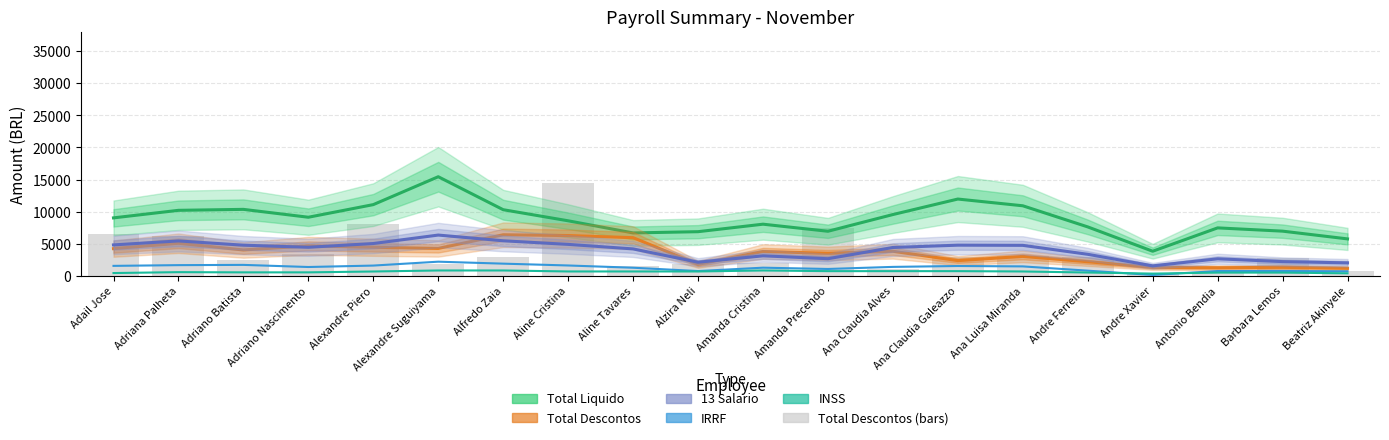

Between Alfredo Zaia and Aline Cristina, which series saw the biggest shift?

Total Descontos (bars)